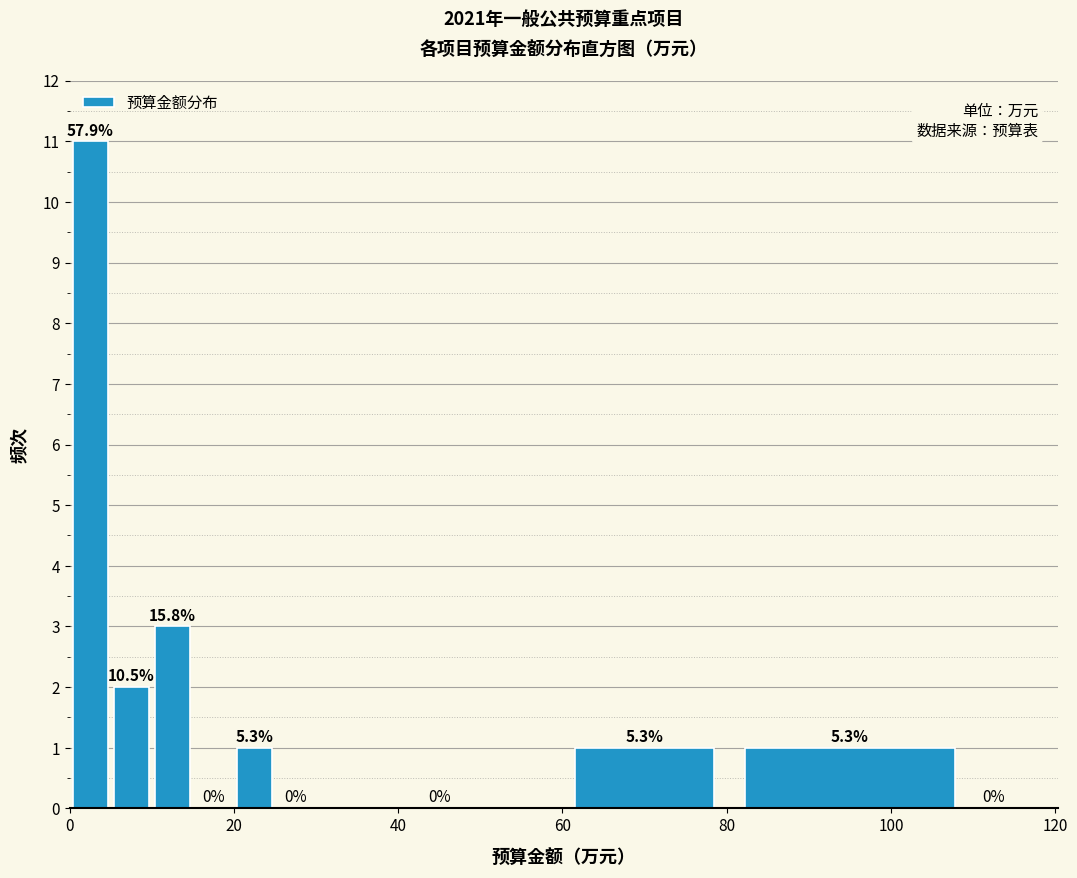

Read against the x-axis, roughly where is the centre of the tallest bar?

2